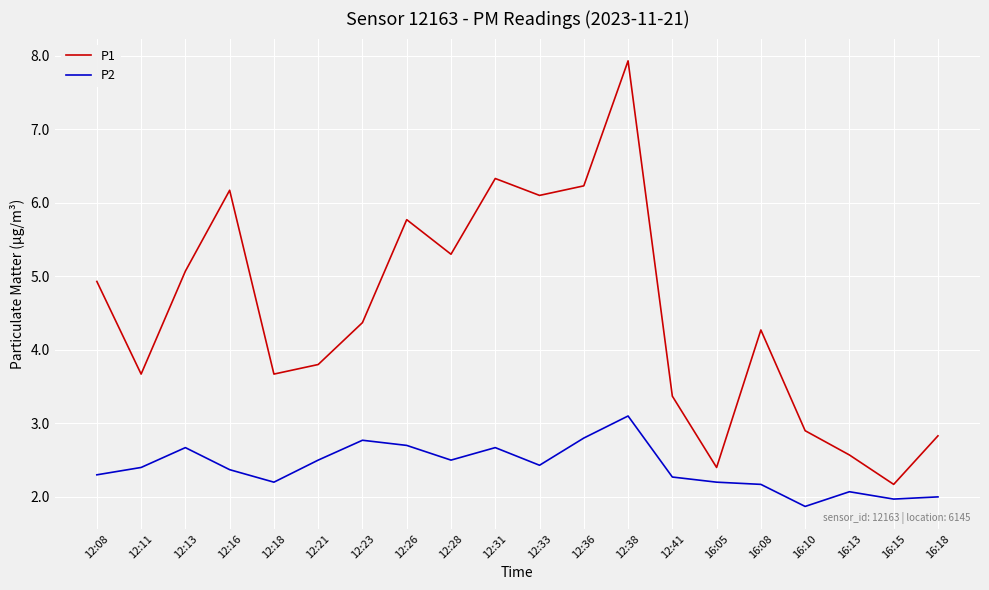

Read the P1 value at 12:11.

3.7